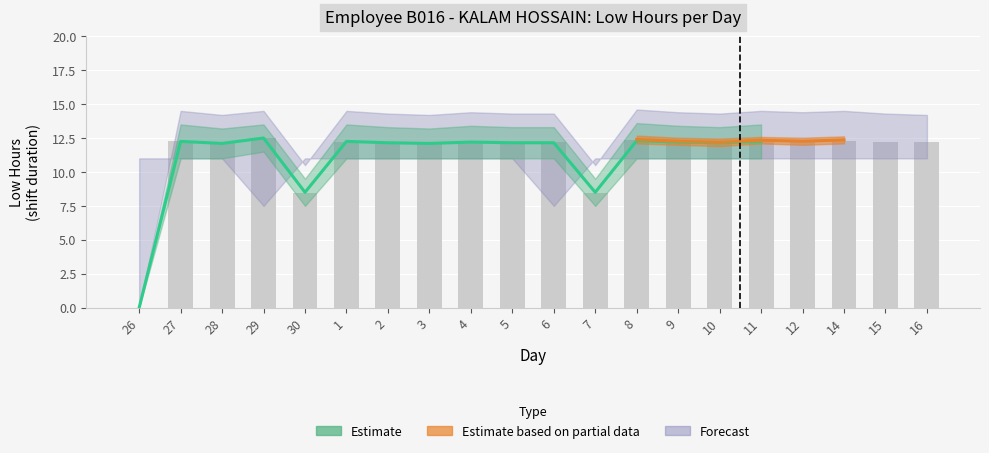

At which category does the chart reach its peak across all series?

29